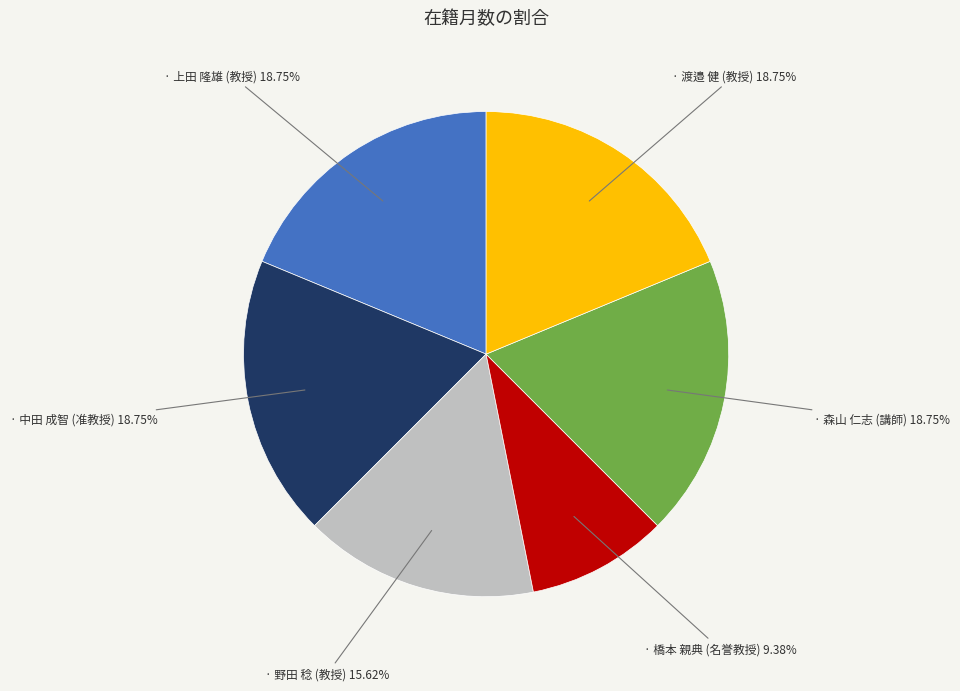

Is there any slice that represents more than half of the pie?

No